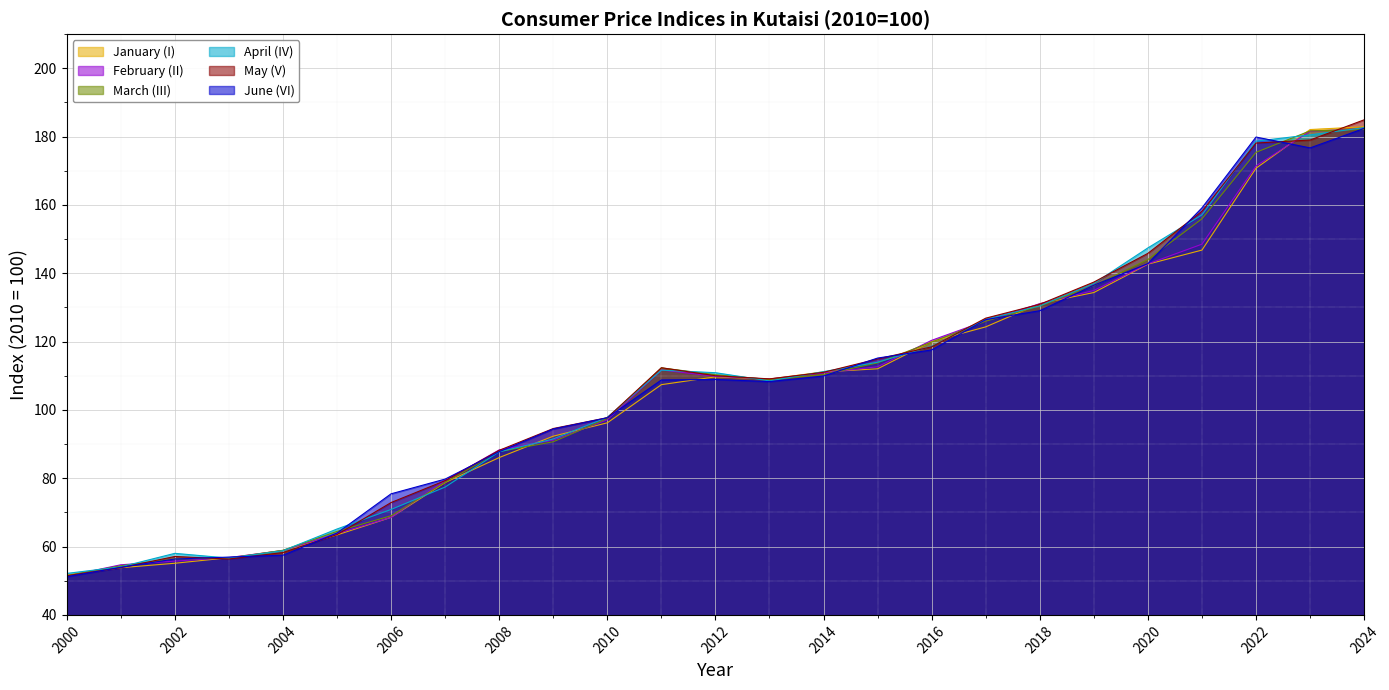

Does the chart display data point markers on the line(s)?

No